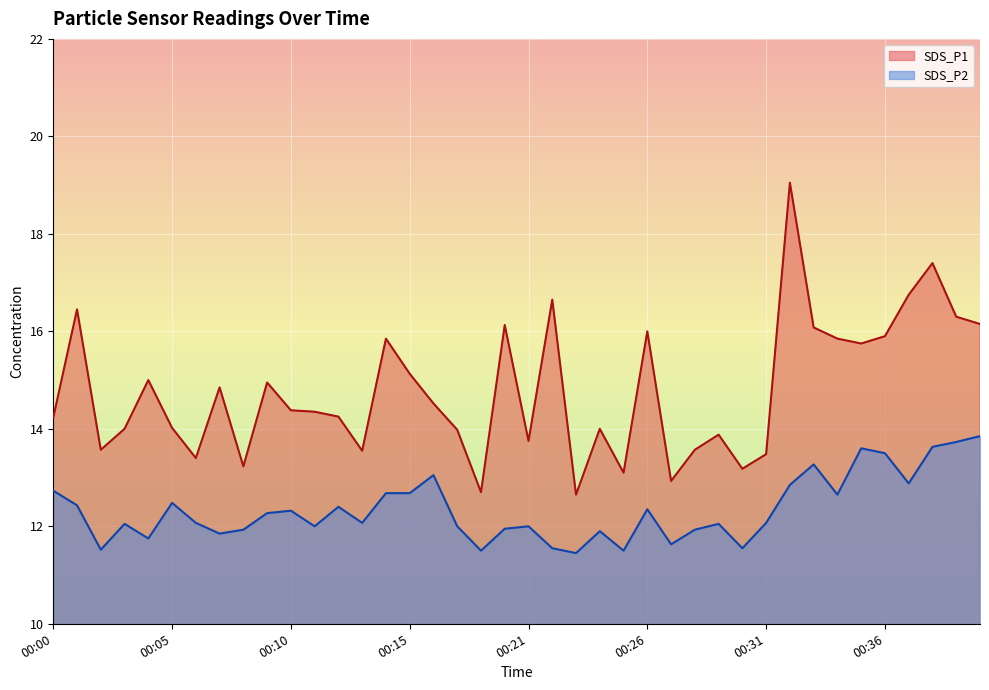

What is the average value of the SDS_P1 series?

14.8